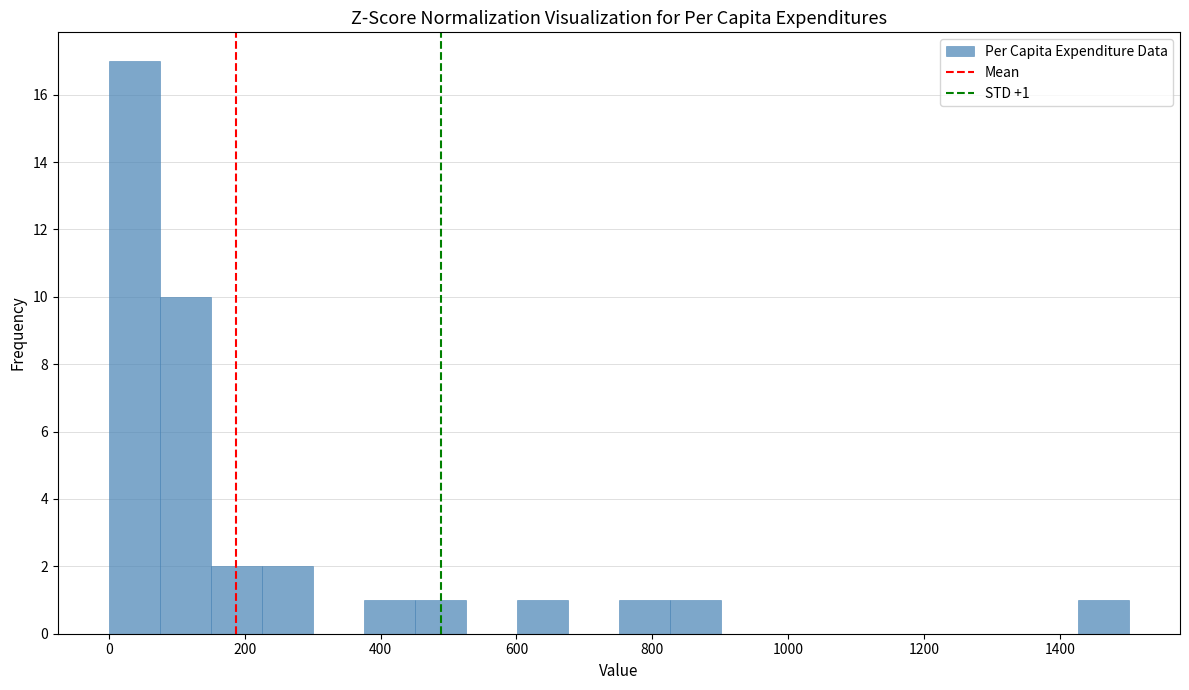

Around what value on the x-axis is the tallest bar? Give the approximate position of its centre, as read against the axis.

40